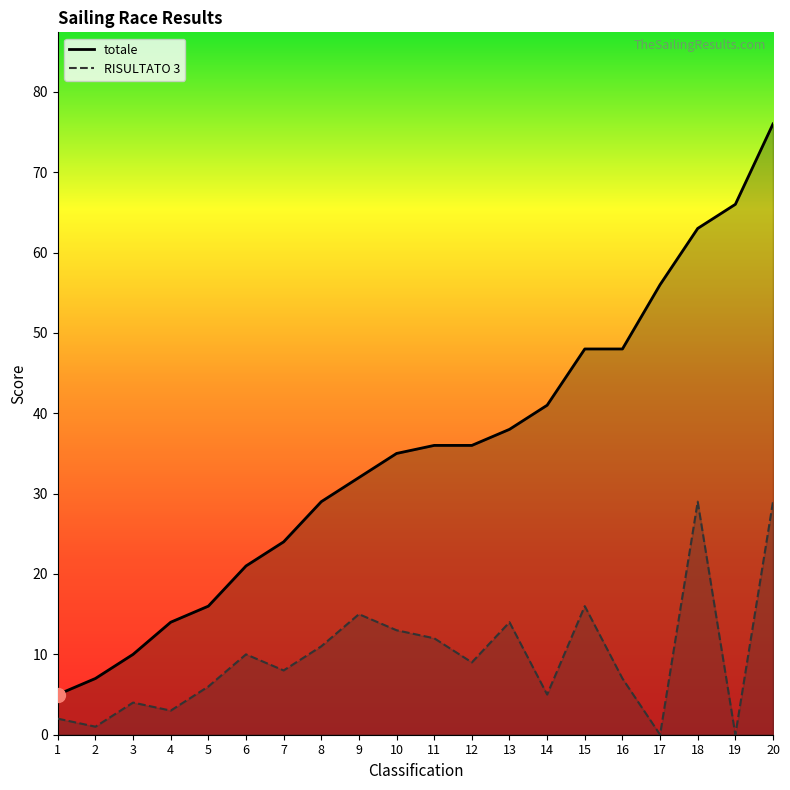

True or false: totale has more than 2 interior local peaks.

False